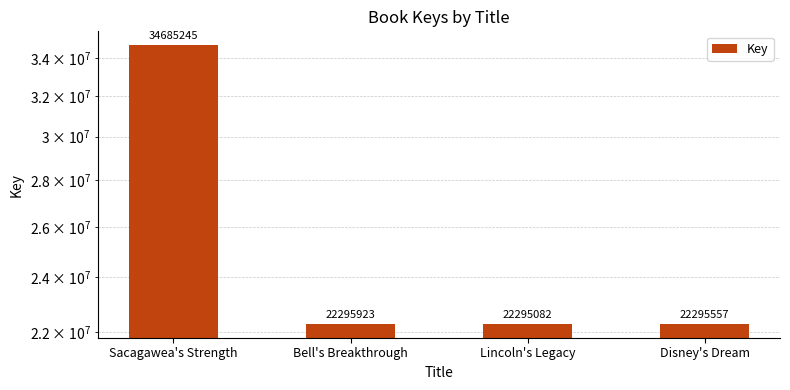

Approximately how many times larger is the value at Disney's Dream compared to Bell's Breakthrough?

1.0